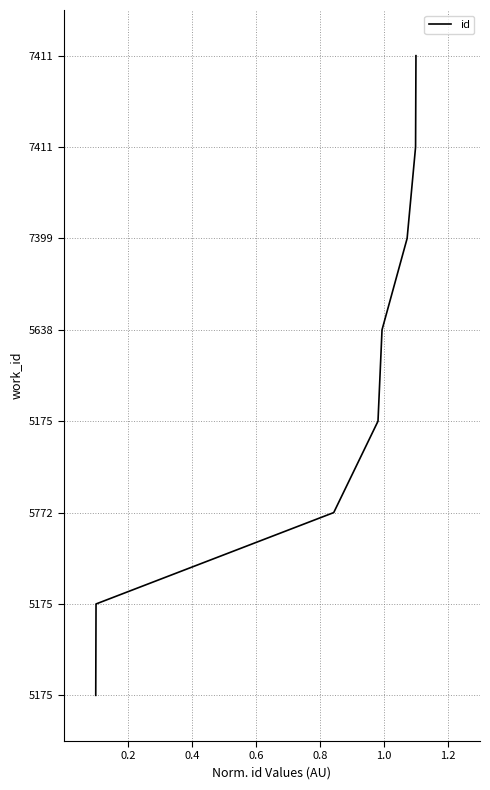

Does the chart display data point markers on the line(s)?

No